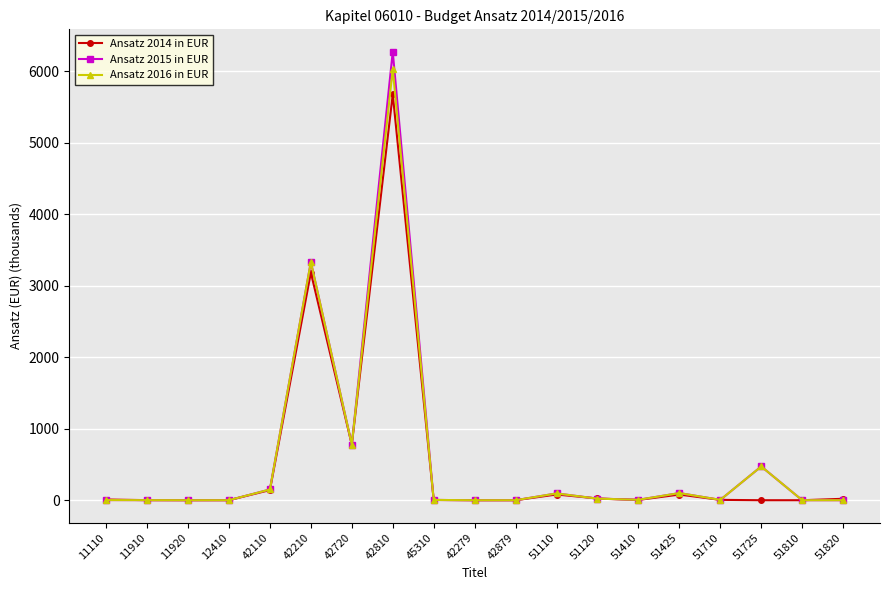

What is the label of the 9th point from the left?

45310